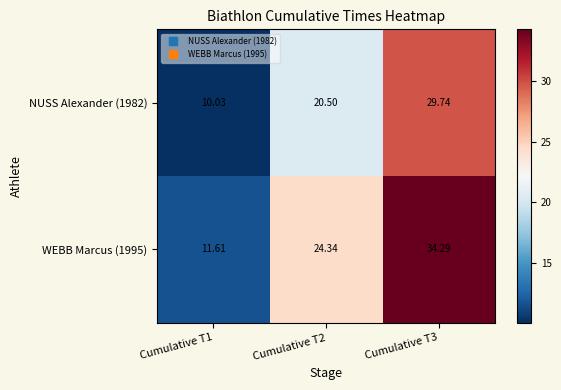

Is the value of NUSS Alexander (1982) at Cumulative T3 greater than the value of WEBB Marcus (1995) at Cumulative T1?

Yes